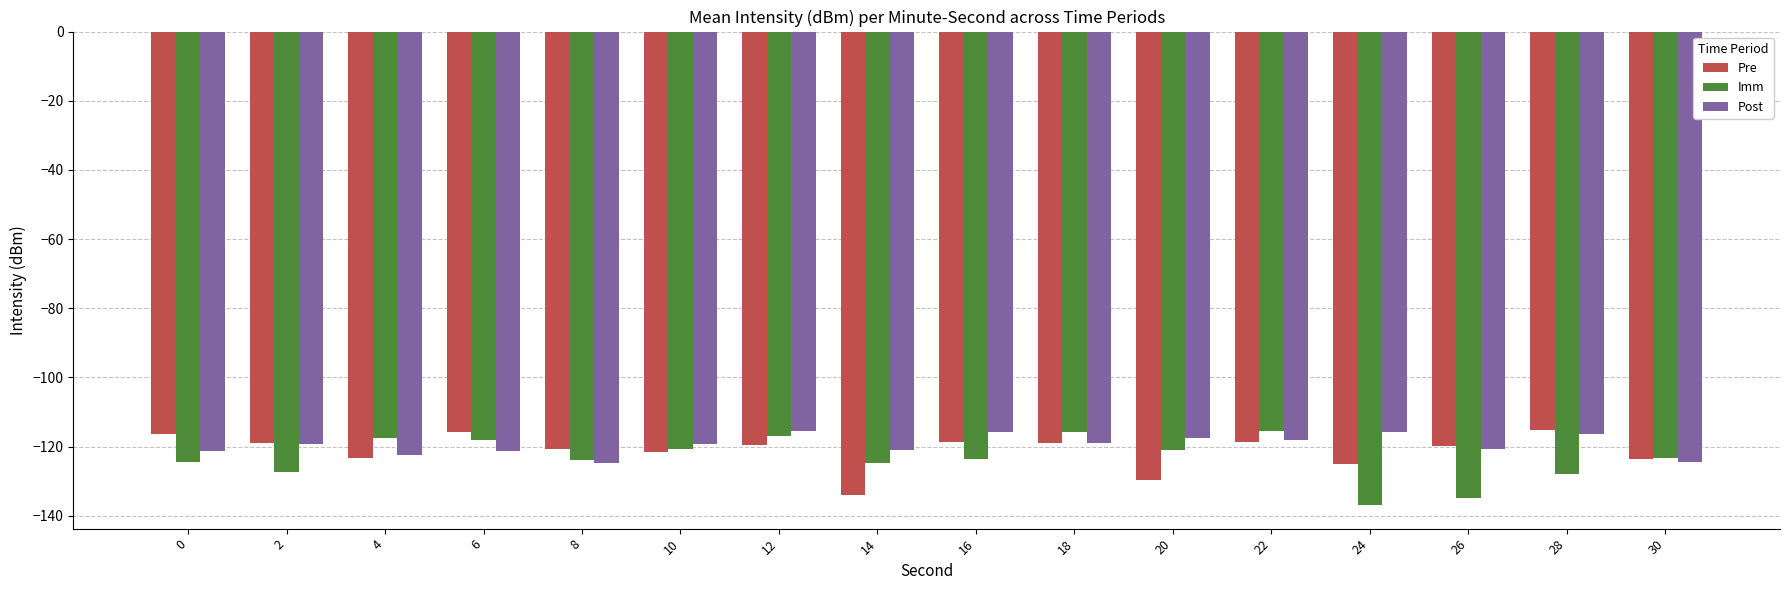

How many bars are there in each group?

3